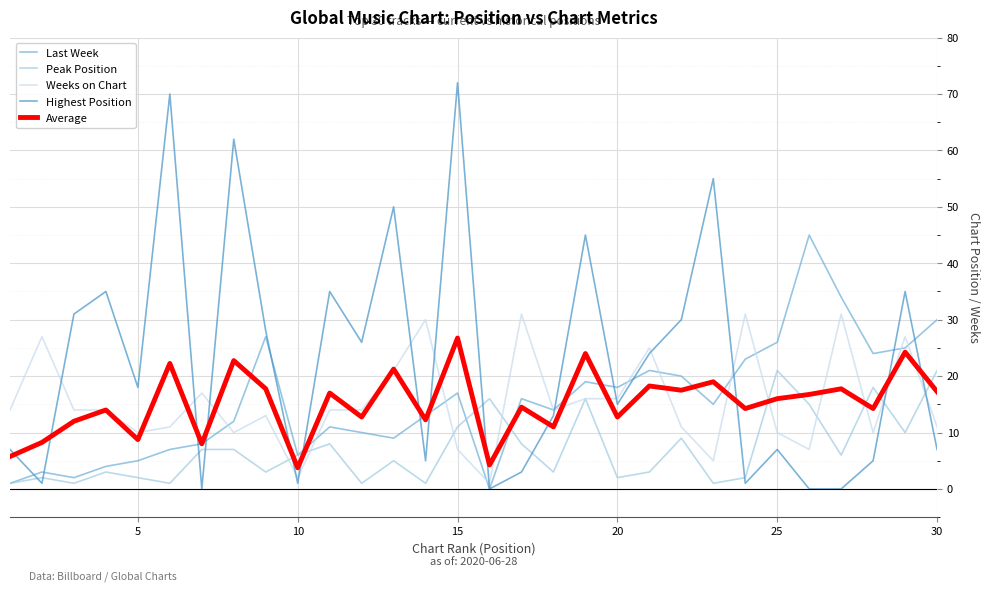

What are all the series names shown in the legend?

Last Week, Peak Position, Weeks on Chart, Highest Position, Average